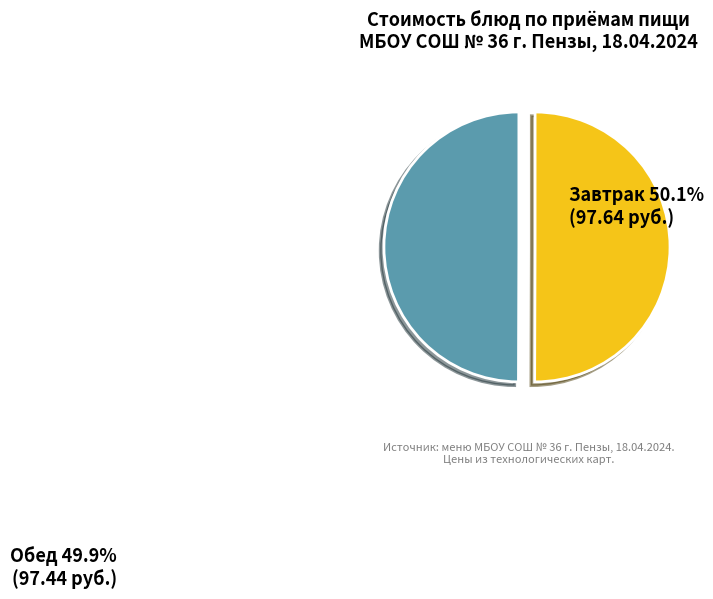

What is the ratio of the value at Обед to the value at Завтрак?

1.0